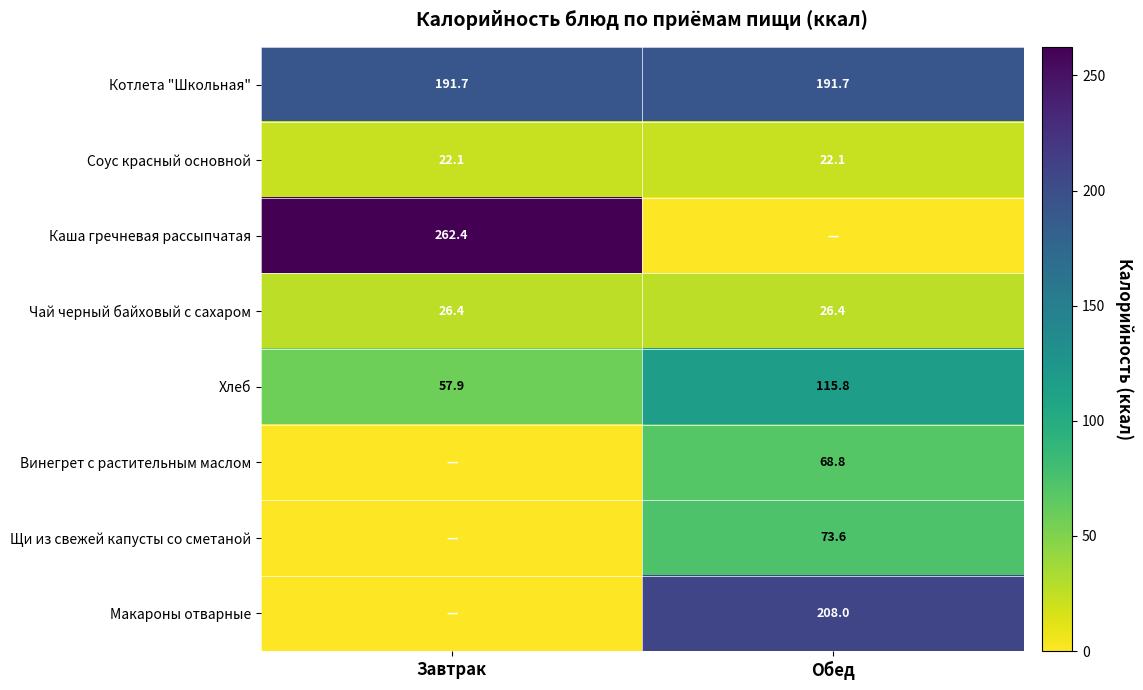

True or false: Винегрет с растительным маслом has a value of 68.8 at Обед.

True